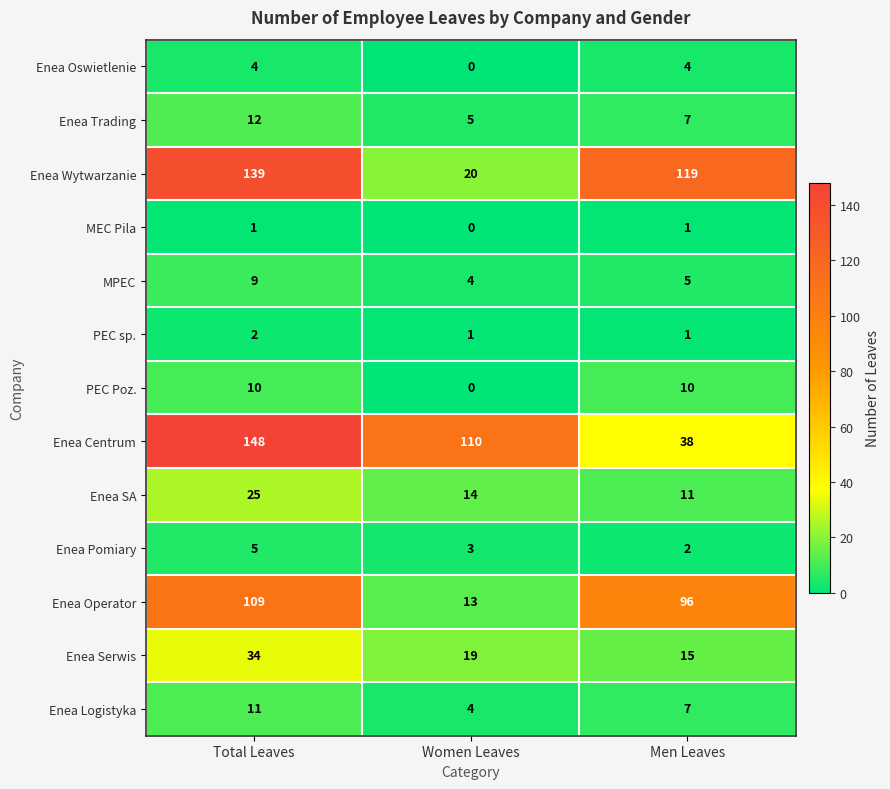

At Total Leaves, list the series in order from smallest to largest.

MEC Pila, PEC sp., Enea Oswietlenie, Enea Pomiary, MPEC, PEC Poz., Enea Logistyka, Enea Trading, Enea SA, Enea Serwis, Enea Operator, Enea Wytwarzanie, Enea Centrum